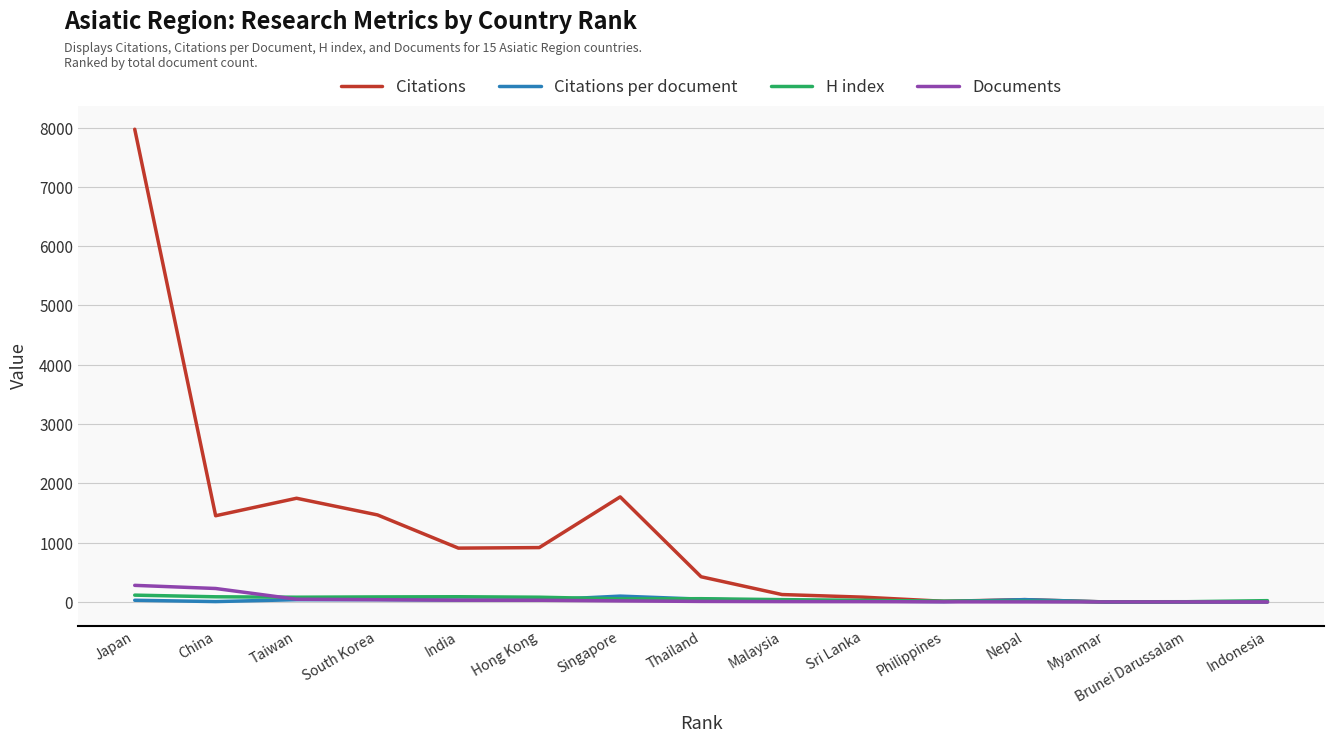

Between Taiwan and Myanmar, which series saw the biggest shift?

Citations